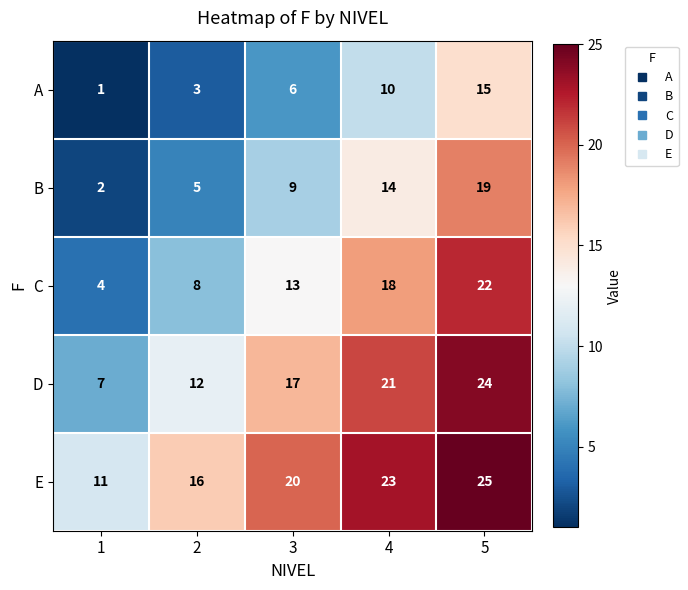

Reading right to left, what are all the values shown in this chart?

A: 15	10	6	3	1
B: 19	14	9	5	2
C: 22	18	13	8	4
D: 24	21	17	12	7
E: 25	23	20	16	11